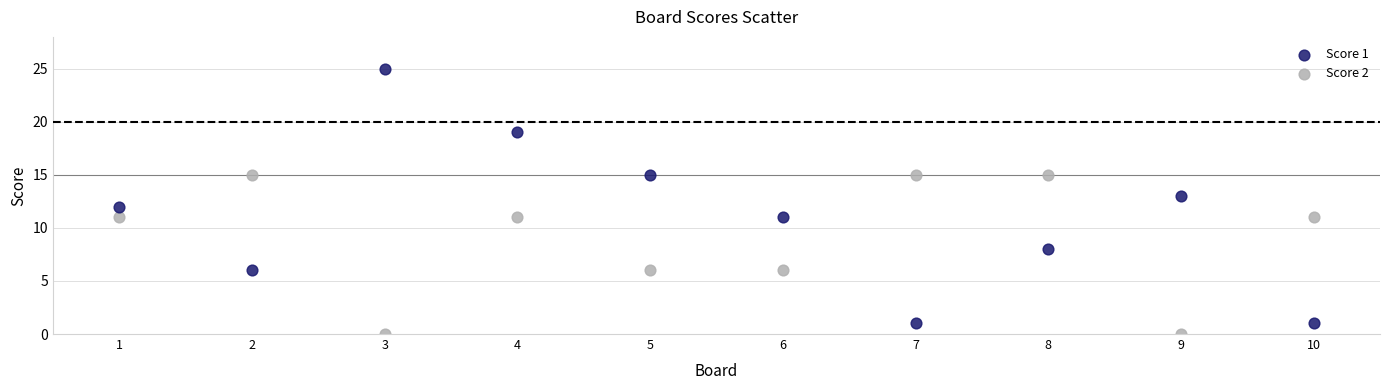

Which series contains the highest Y value?

Score 1